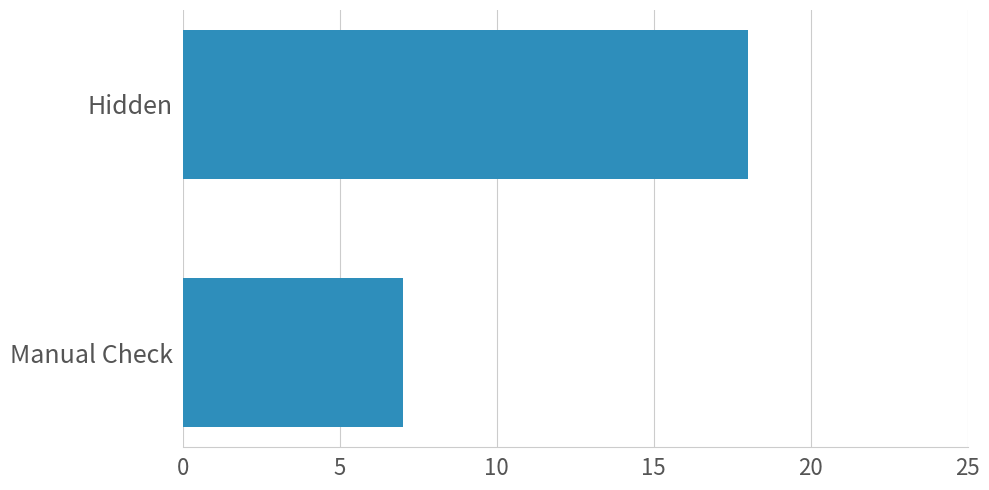

Are the bars horizontal?

Yes